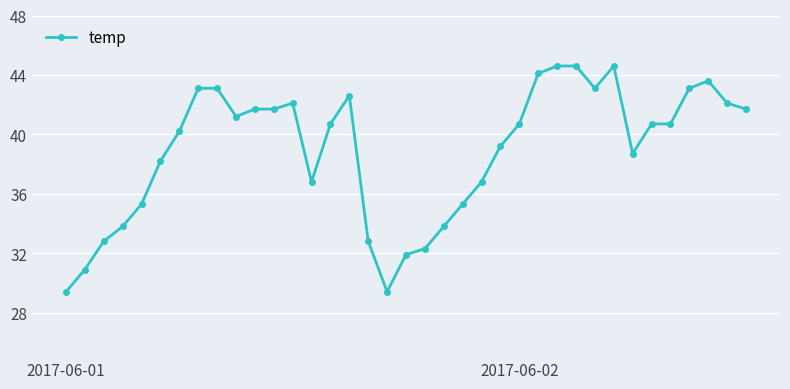

What is the greatest value displayed?

44.6